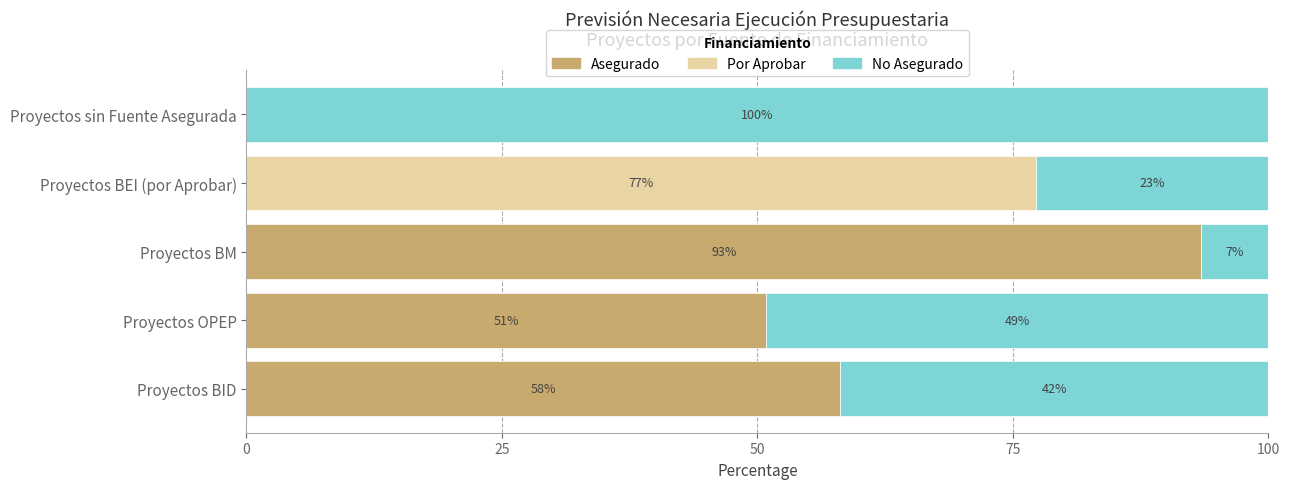

How many data points does each series have?

5